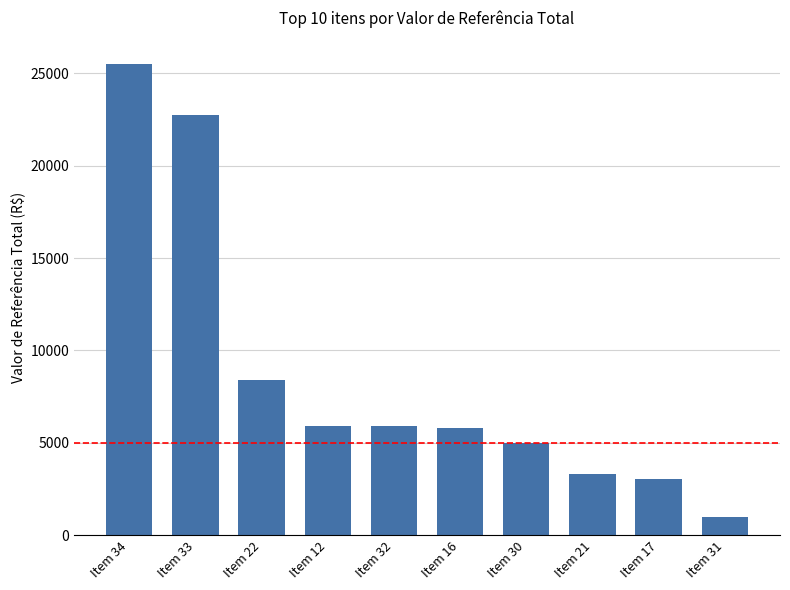

What is the ratio of the value at Item 12 to the value at Item 34?

0.2